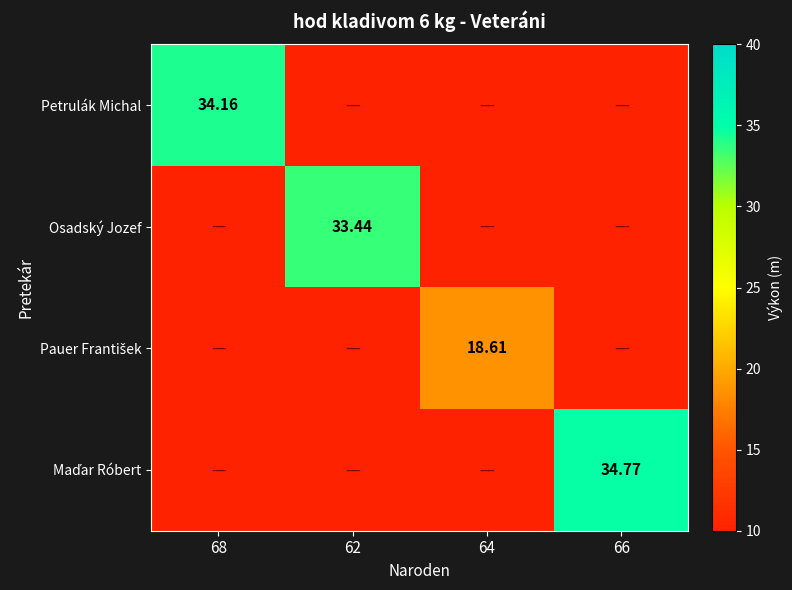

At which label is Osadský Jozef closest to 16?

68